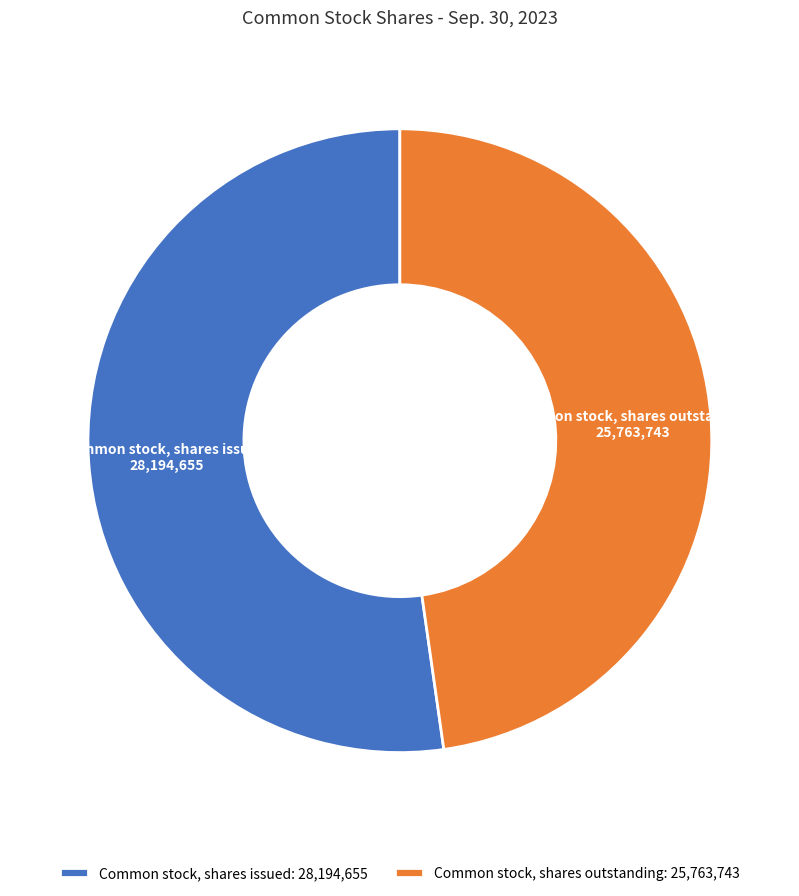

Which has a higher value, Common stock, shares issued or Common stock, shares outstanding?

Common stock, shares issued